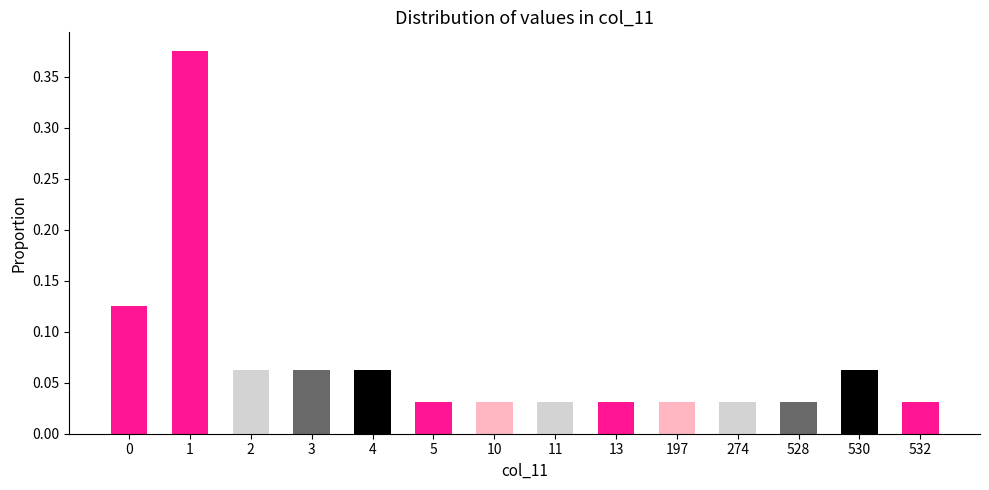

What is the sum of all values?

1.0